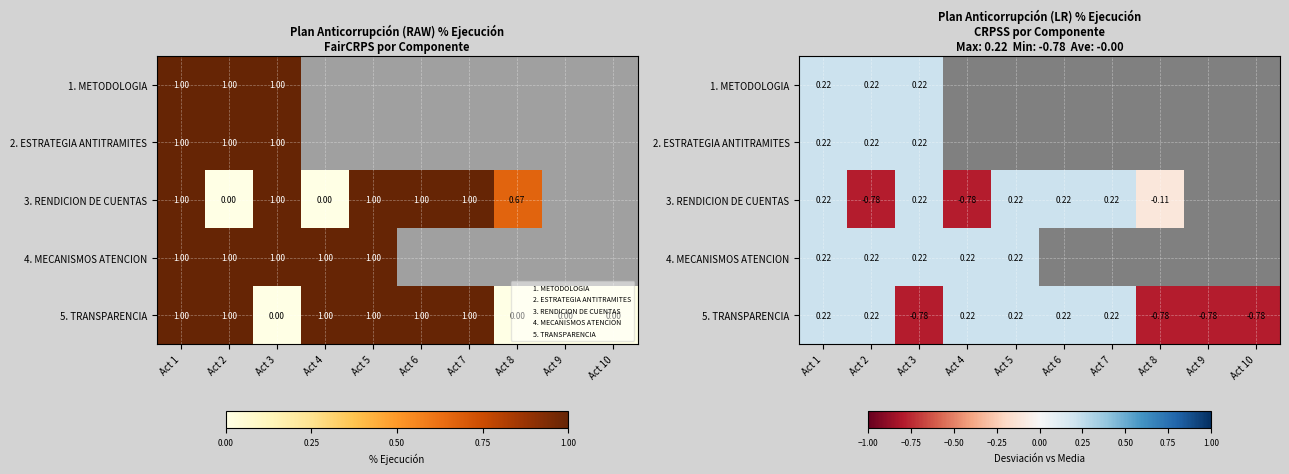

At which label is 1. METODOLOGIA closest to 0?

Act 1